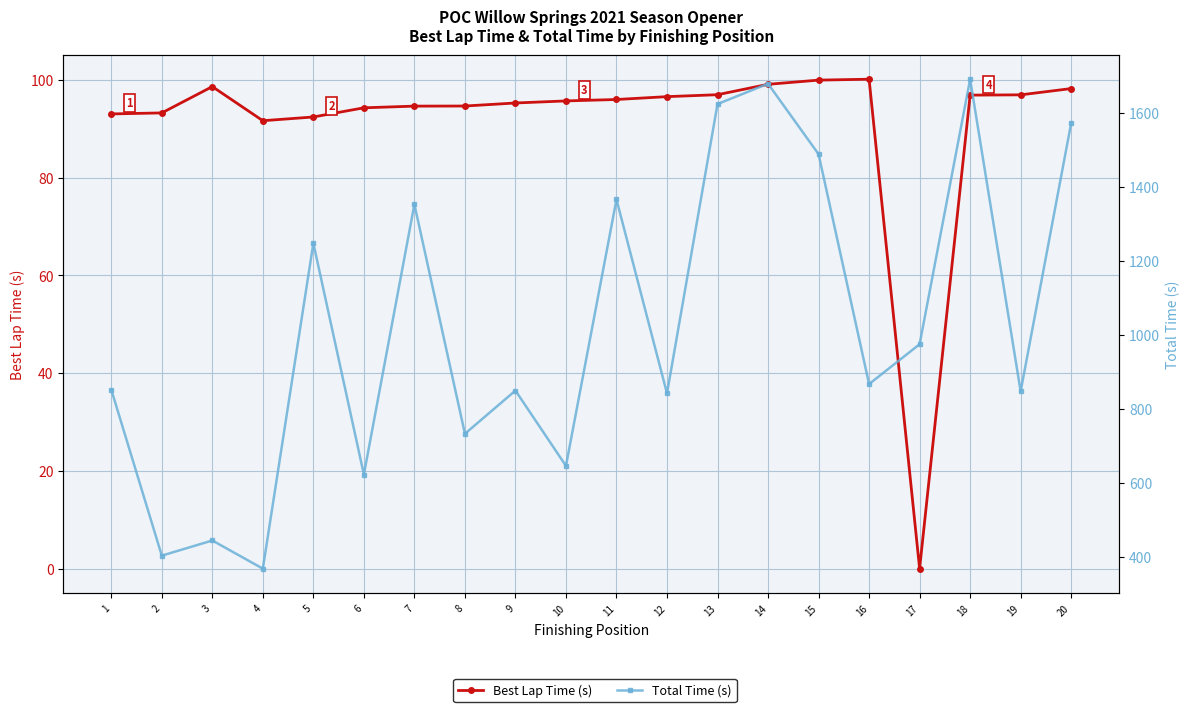

Which category has the lowest value across all series?

17